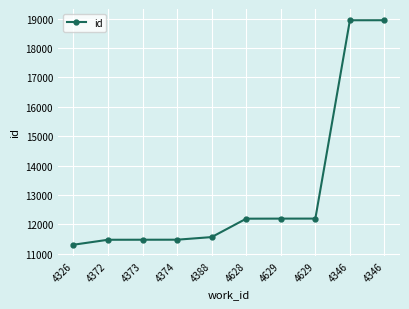

Which has a higher value, 4372 or 4629?

4629